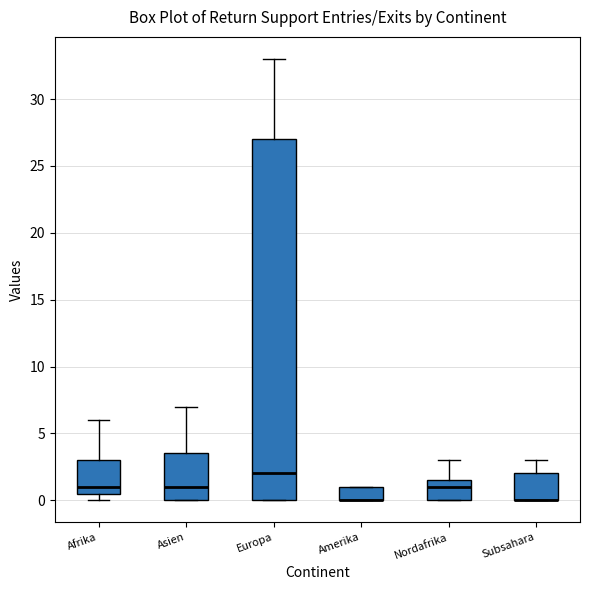

Where is the upper edge of the box for Asien on the y-axis? The values are not printed on the chart, so give them approximately, as read against the axis.

3.5